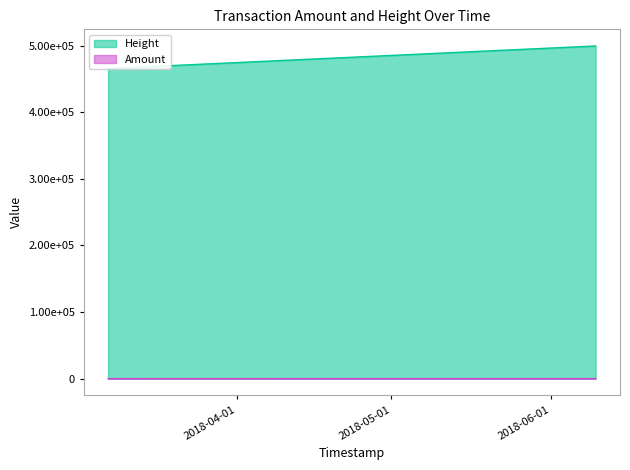

True or false: Height and Amount cross at least once.

False